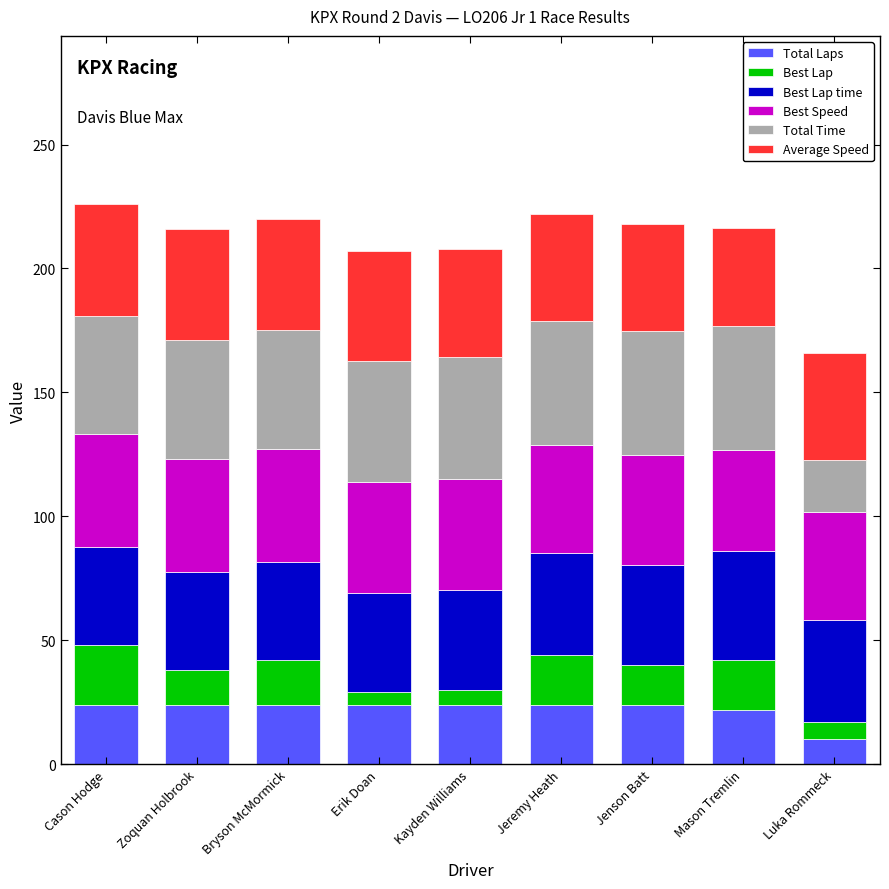

Are the bars horizontal?

No